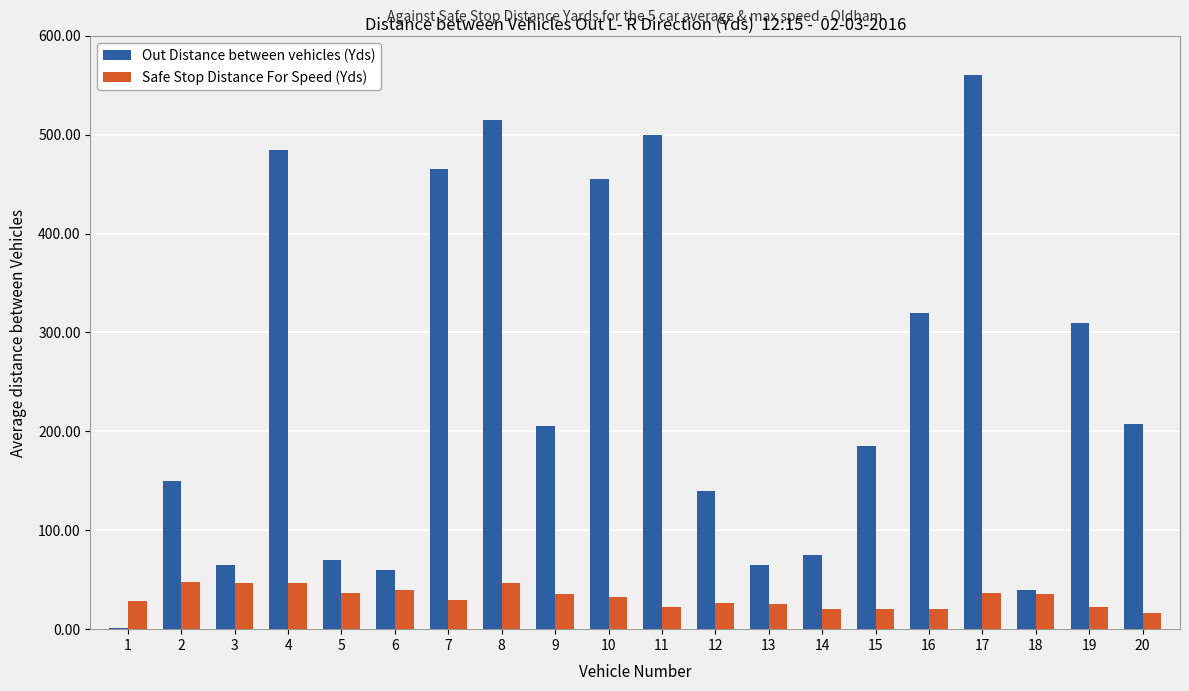

What is the sum of all Safe Stop Distance For Speed (Yds) values?

636